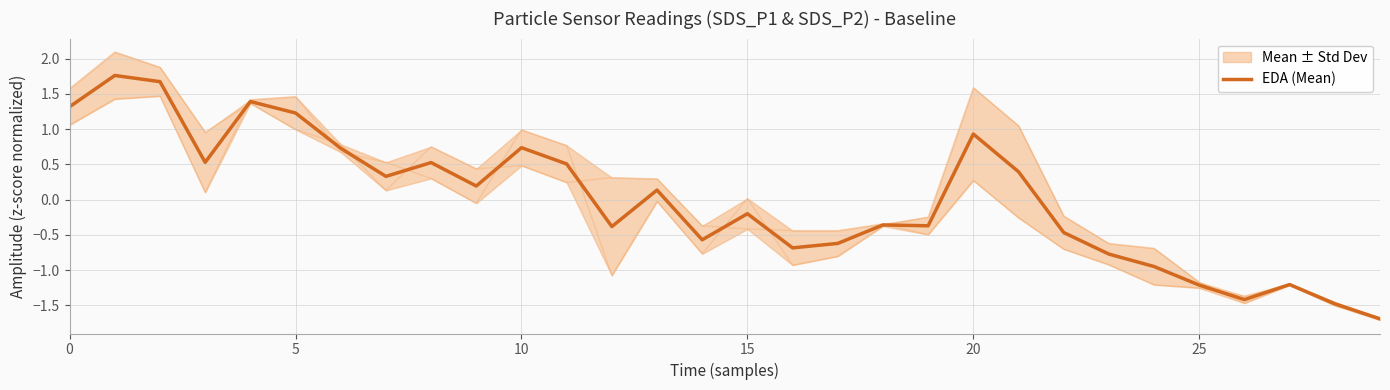

What is the maximum value for EDA (Mean)?

1.8